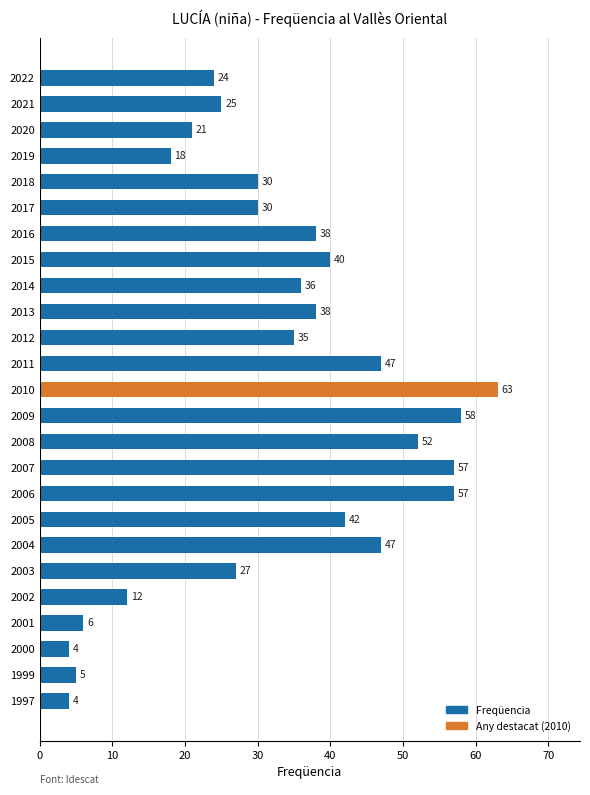

What is the sum of all values?

816